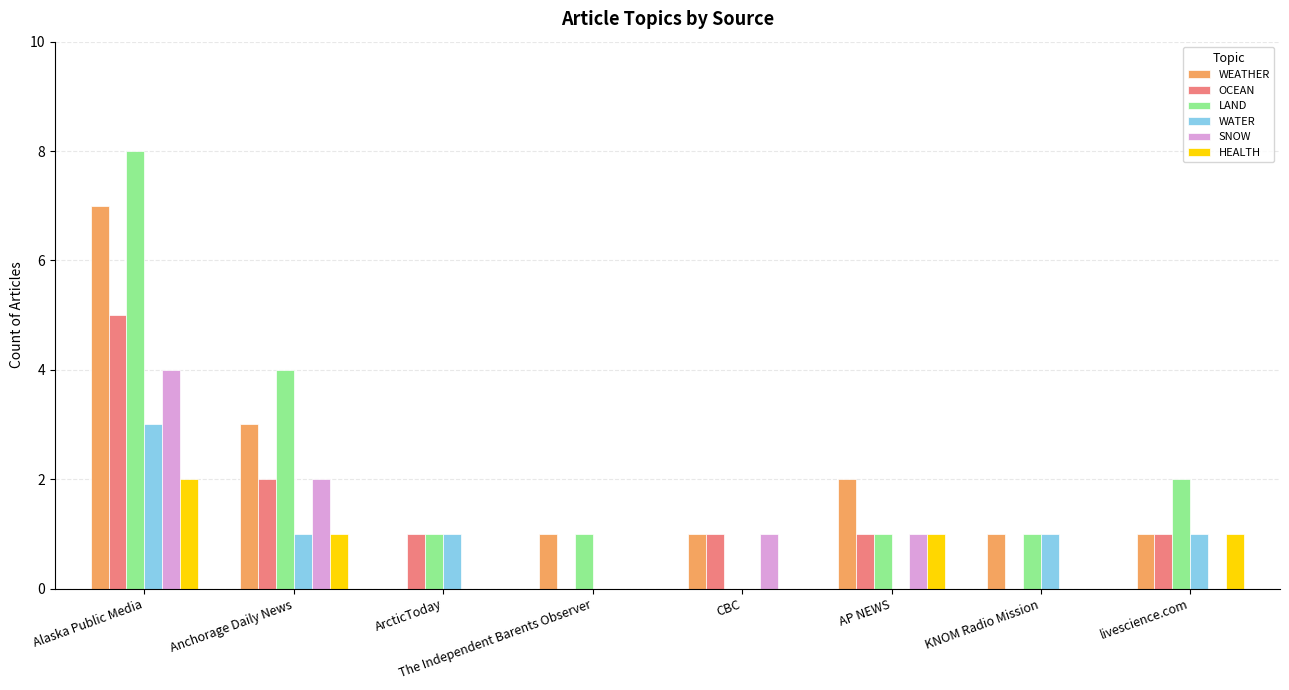

What value does the WEATHER series have at Alaska Public Media?

7